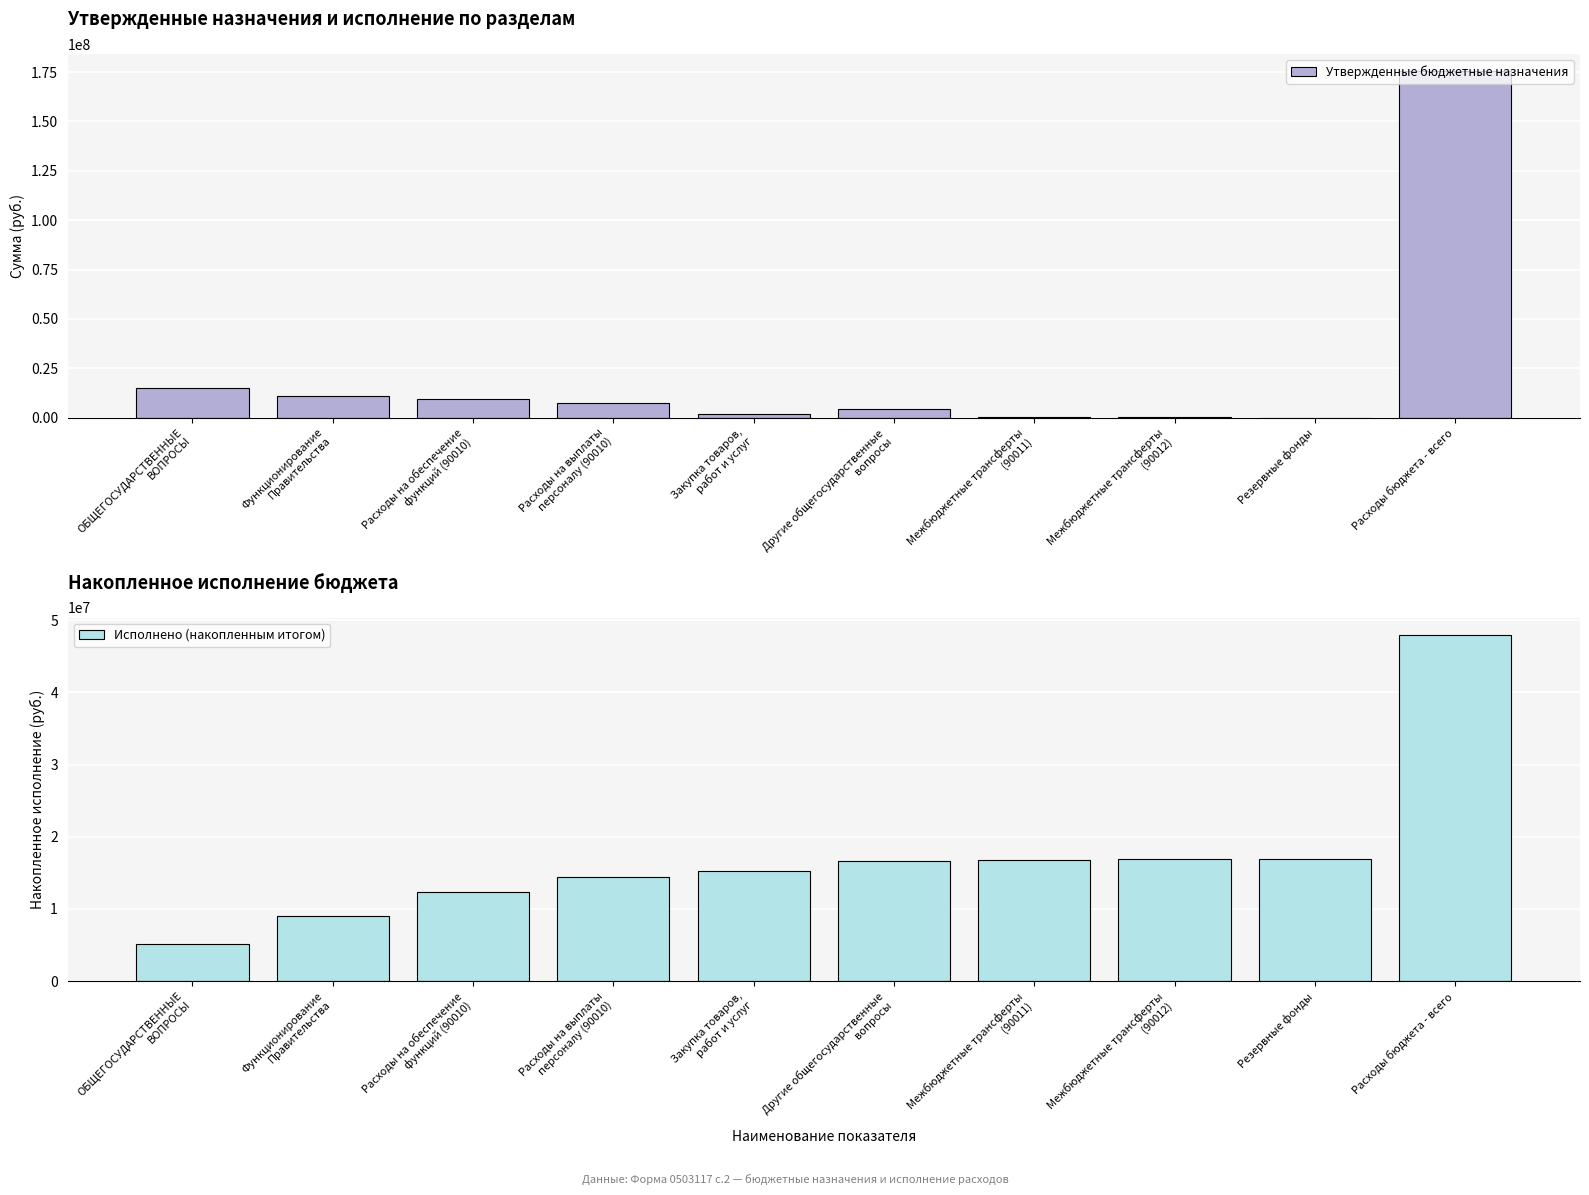

Rank the series by their maximum value, from highest to lowest.

Утвержденные бюджетные назначения, Исполнено (накопленным итогом)